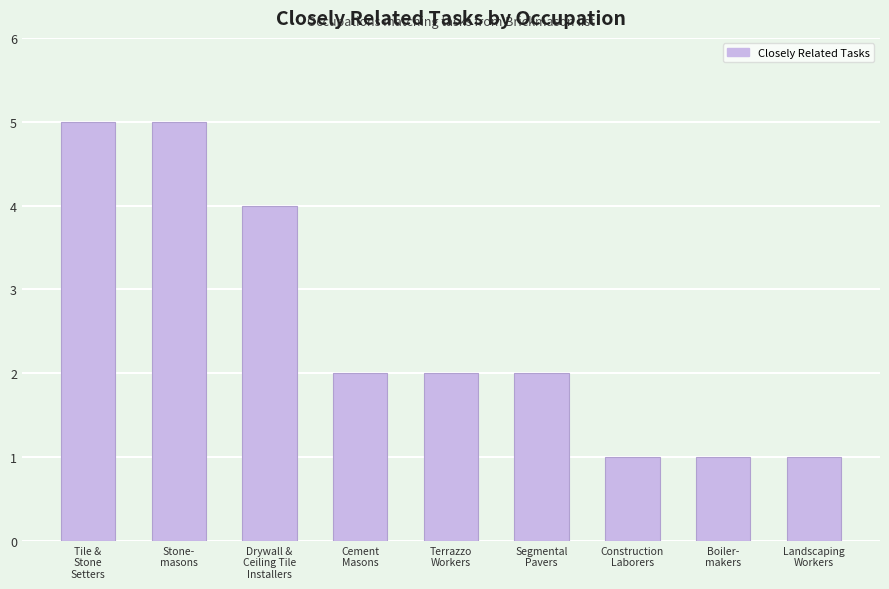

The chart shows a value of 2 at Construction
Laborers. True or false?

False